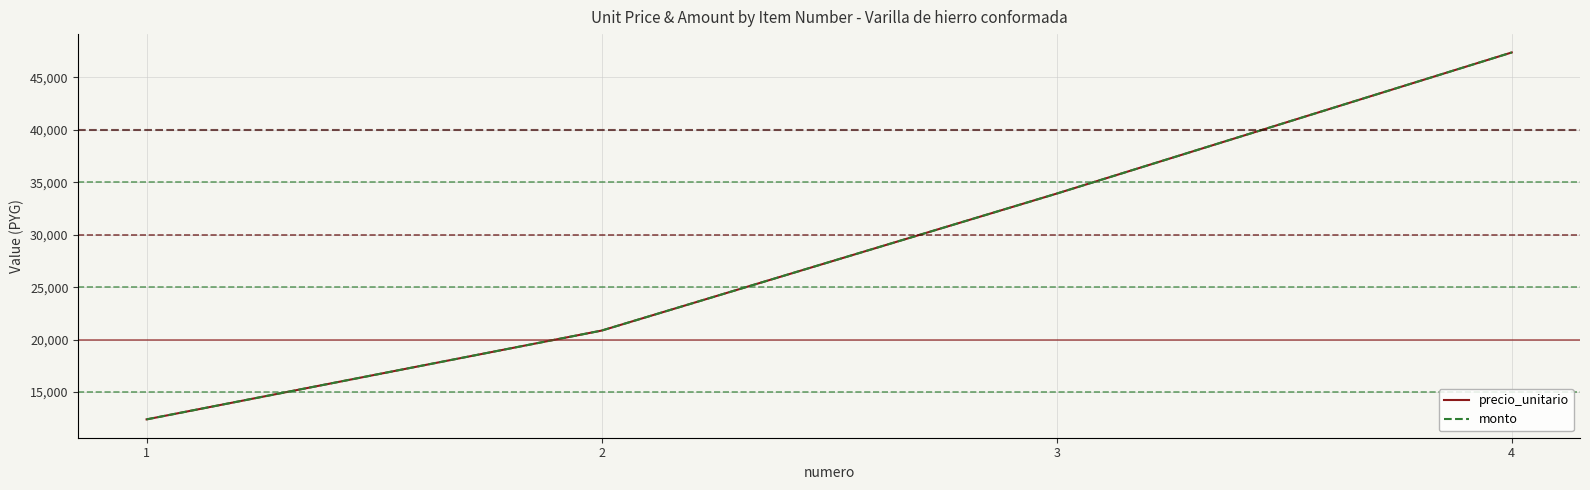

Is this an area chart (filled region under the line)?

No